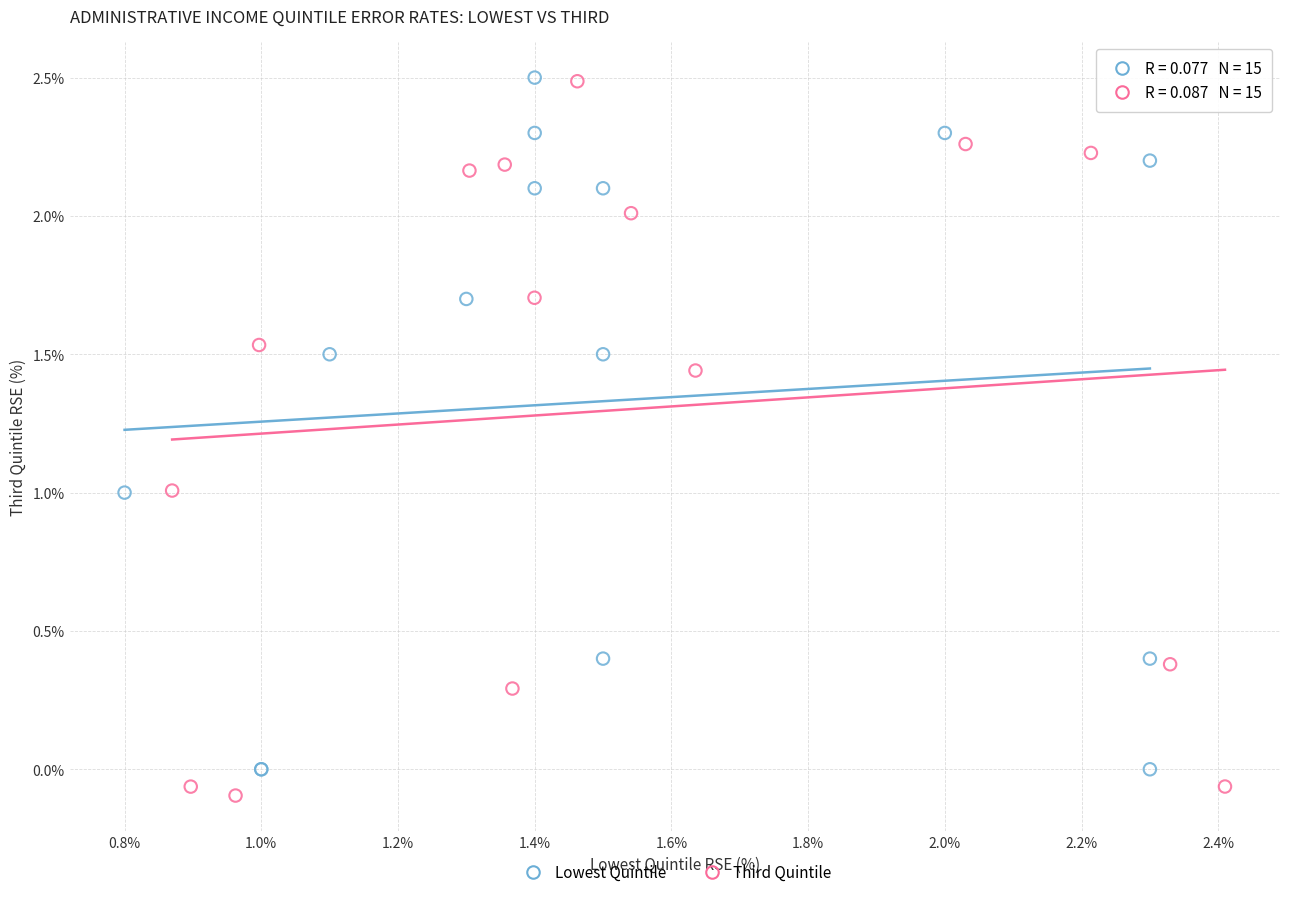

Which series has the widest spread of Y values?

Third Quintile